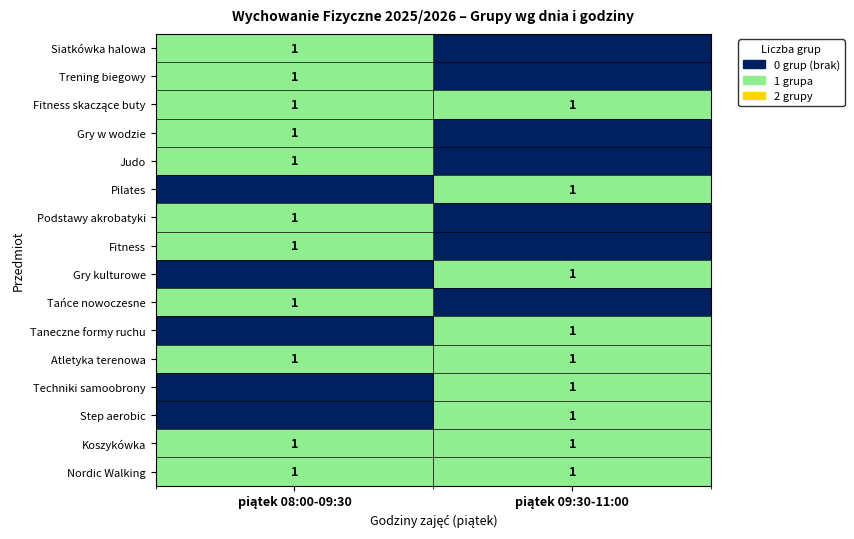

At which category does the chart reach its peak across all series?

piątek 08:00-09:30